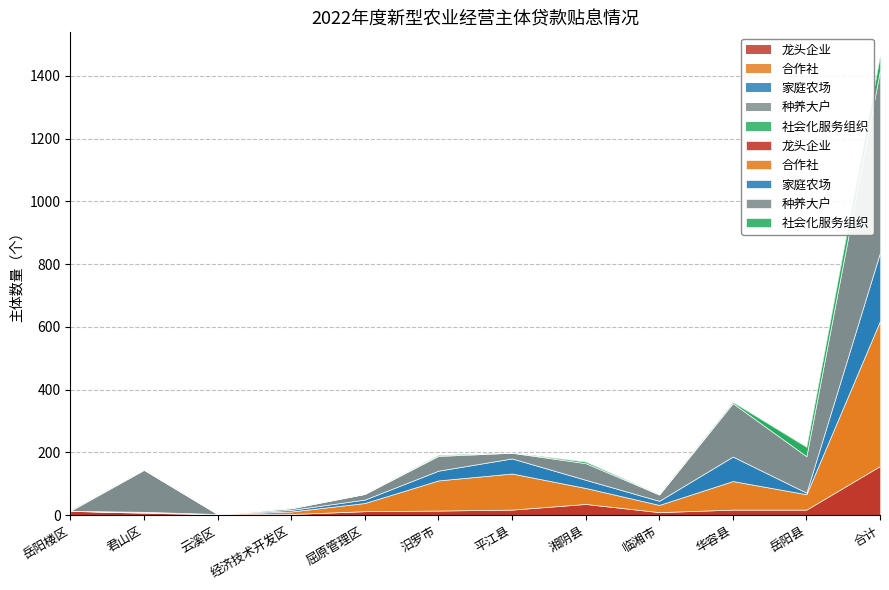

True or false: 家庭农场 has more than 1 points higher than both neighbors.

True